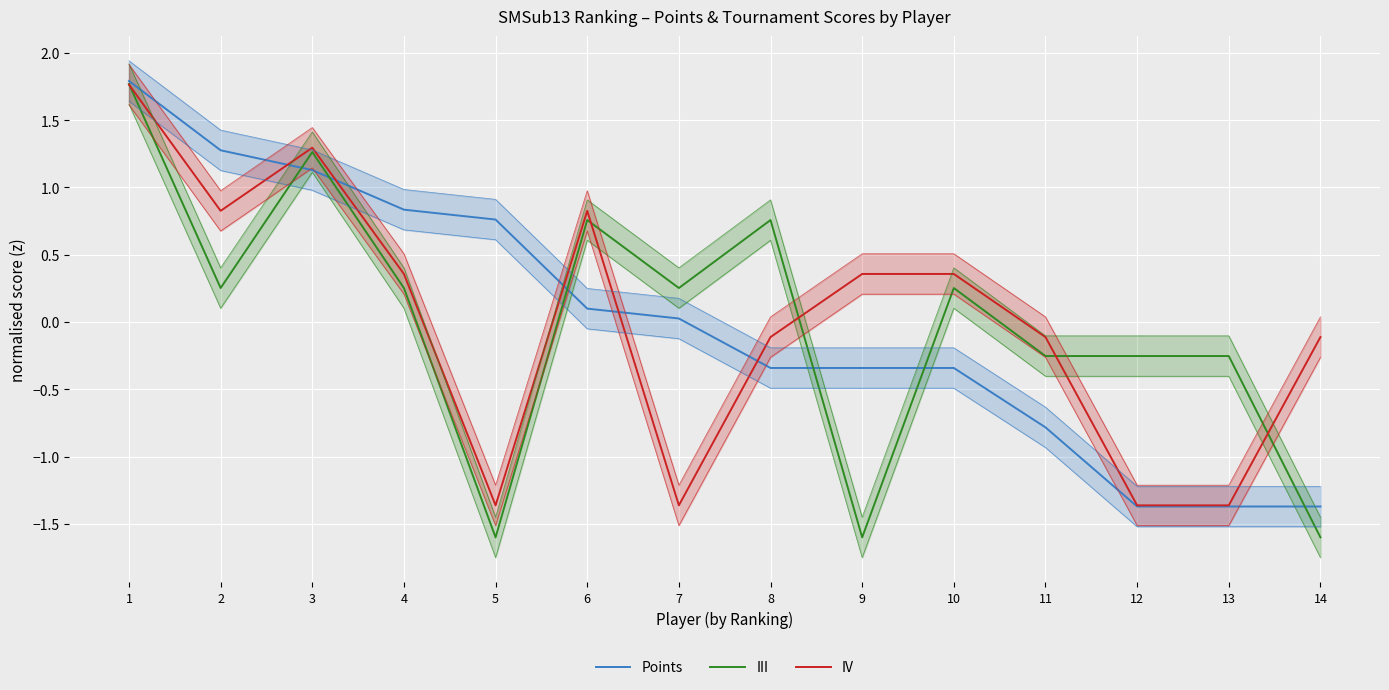

What is the maximum value for IV?

1.8